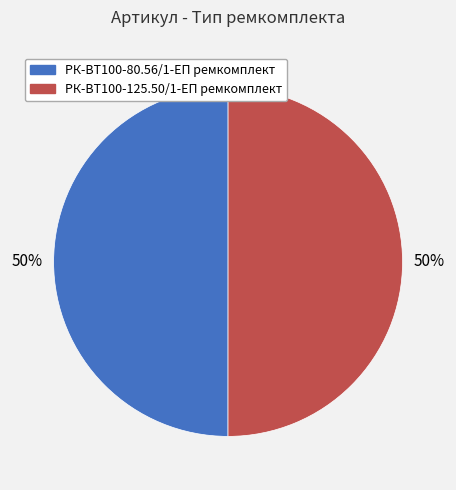

How many segments does this pie chart have?

2